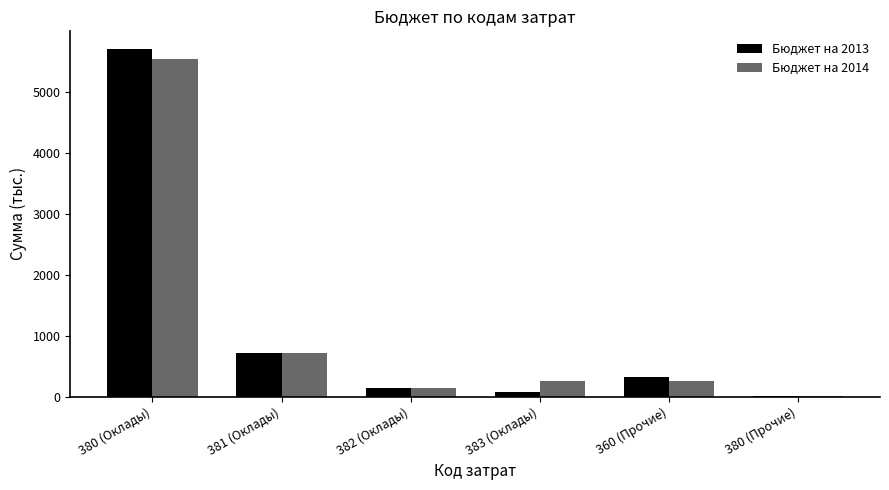

What is the highest value of the Бюджет на 2013 series?

5714.0